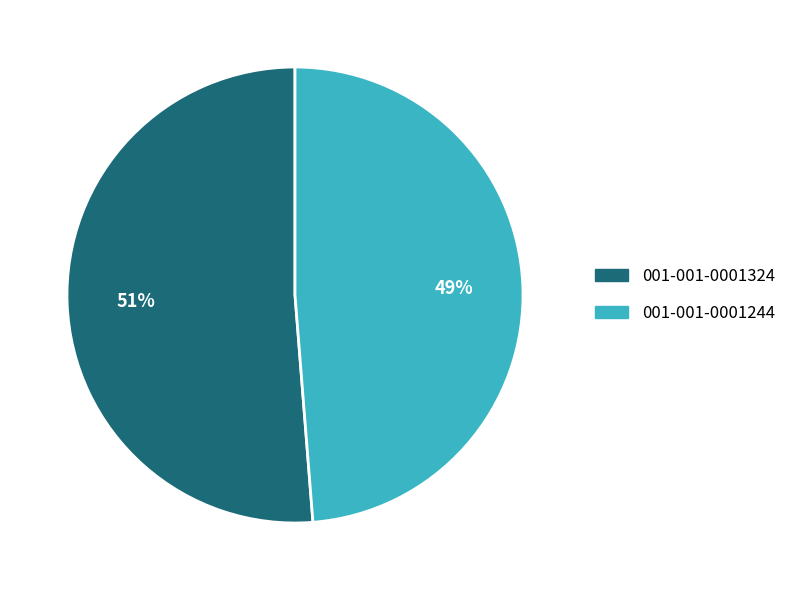

To the nearest percent, what percentage of the pie is 001-001-0001324?

51%